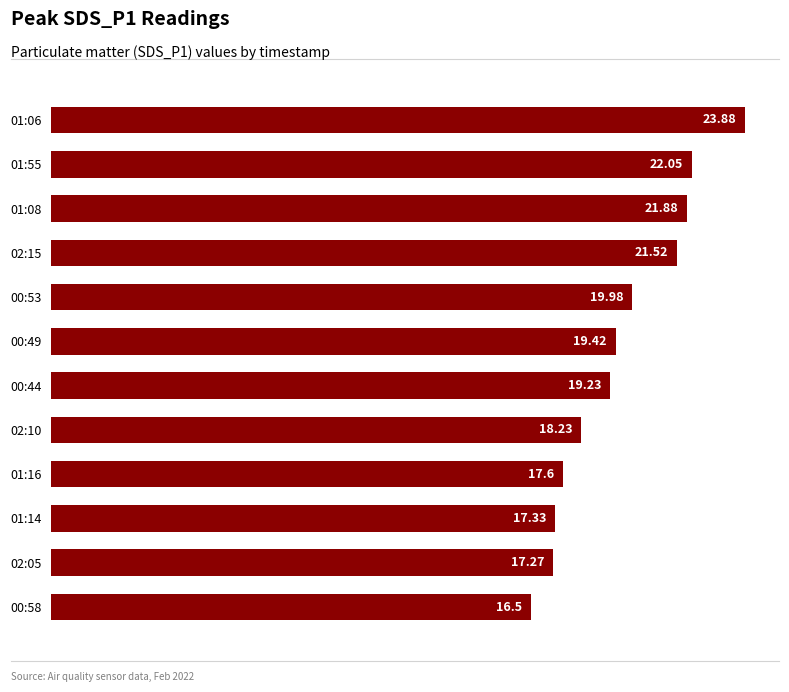

What is the difference between the values at 00:58 and 02:10?

1.7